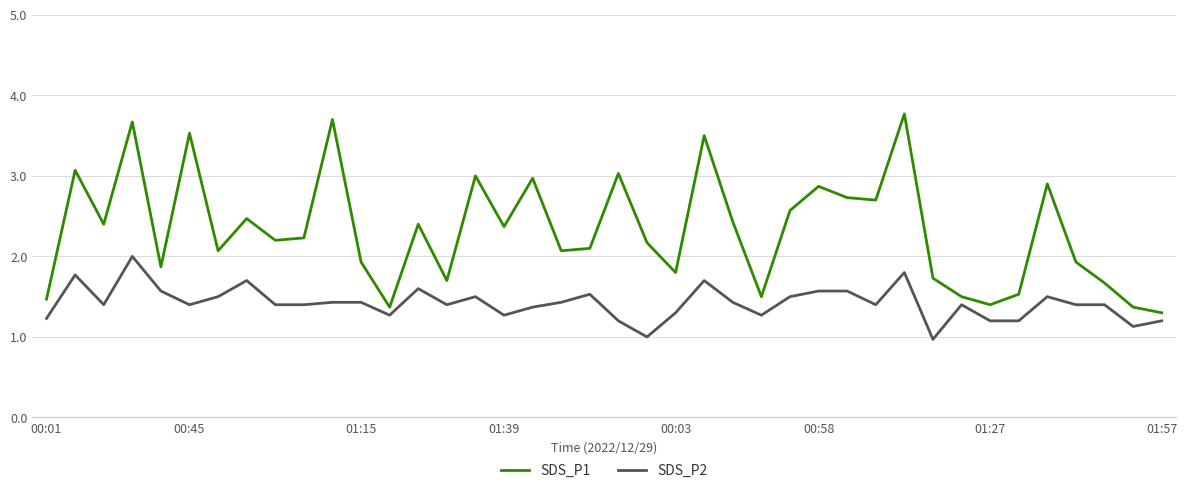

List the series in order of their overall mean, highest first.

SDS_P1, SDS_P2